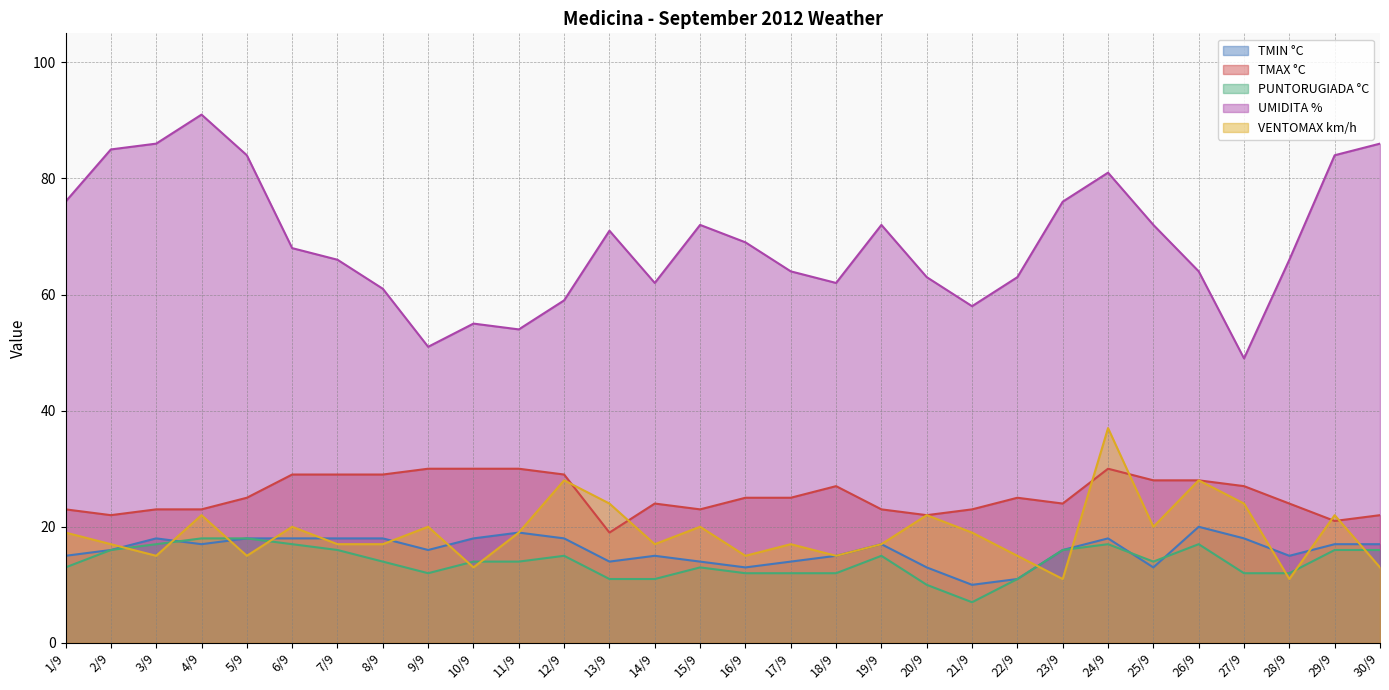

Rank the categories by VENTOMAX km/h value from lowest to highest.

23/9, 28/9, 10/9, 30/9, 3/9, 5/9, 16/9, 18/9, 22/9, 2/9, 7/9, 8/9, 14/9, 17/9, 19/9, 1/9, 11/9, 21/9, 6/9, 9/9, 15/9, 25/9, 4/9, 20/9, 29/9, 13/9, 27/9, 12/9, 26/9, 24/9